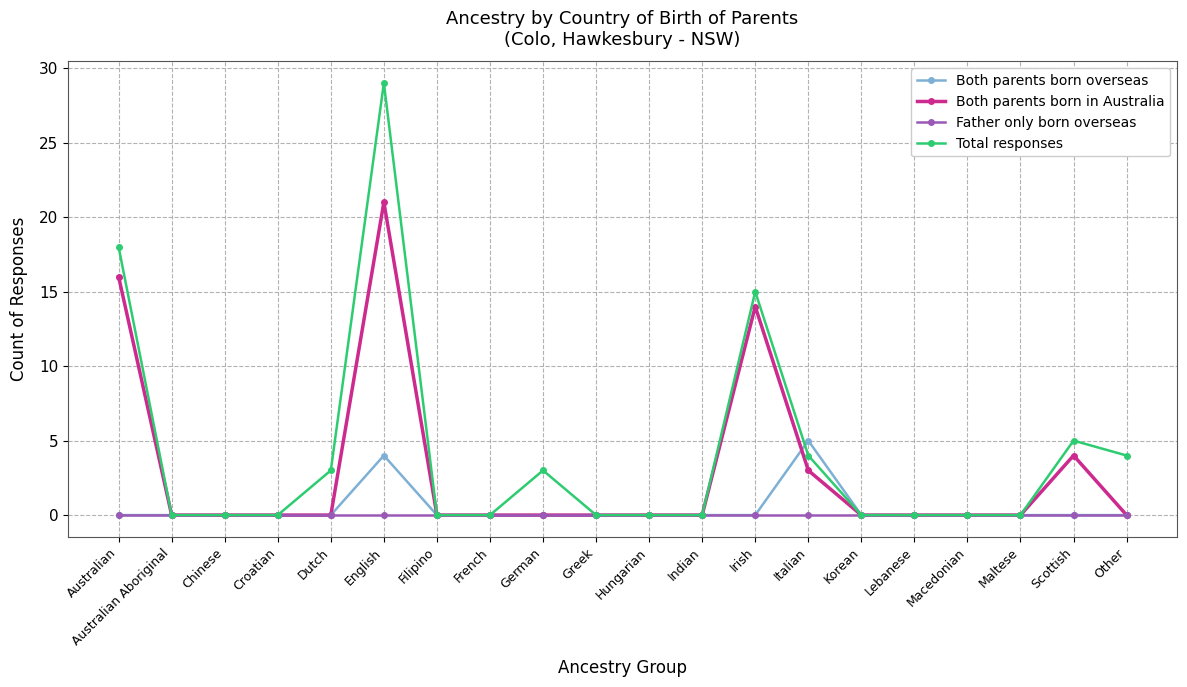

True or false: Total responses has more than 0 interior local peaks.

True